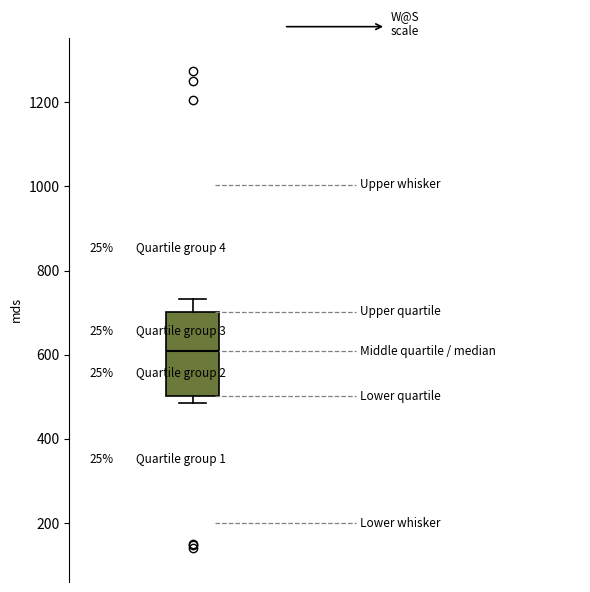

Where is the upper edge of the box on the y-axis? The values are not printed on the chart, so give them approximately, as read against the axis.

700